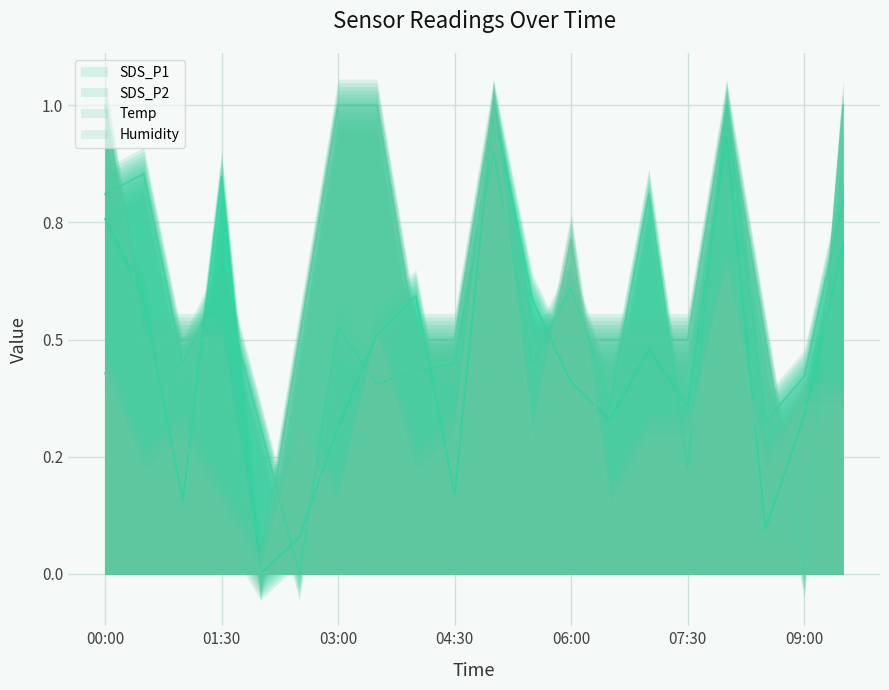

Reading left to right, what are all the values shown in this chart?

SDS_P1 (line): 0.8	0.6	0.2	0.8	0.0	0.1	0.3	0.5	0.6	0.2	1.0	0.6	0.4	0.3	0.5	0.4	0.9	0.1	0.3	0.7
SDS_P2 (line): 0.8	0.9	0.4	0.6	0.3	0.0	0.5	0.4	0.4	0.4	0.9	0.4	0.6	0.4	0.8	0.2	1.0	0.3	0.4	0.8
Temp (line): 1.0	0.5	0.5	0.5	0.0	0.5	1.0	1.0	0.5	0.5	1.0	0.5	0.5	0.5	0.5	0.5	1.0	0.5	0.0	1.0
Humidity (line): 0.4	0.2	0.3	0.1	0.0	0.3	0.1	0.5	0.2	0.3	1.0	0.3	0.7	0.1	0.3	0.3	0.6	0.2	0.4	0.4